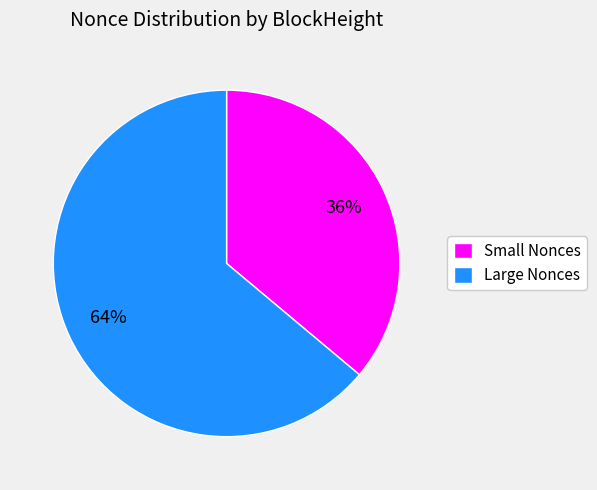

Approximately how many times larger is the value at Large Nonces compared to Small Nonces?

1.8